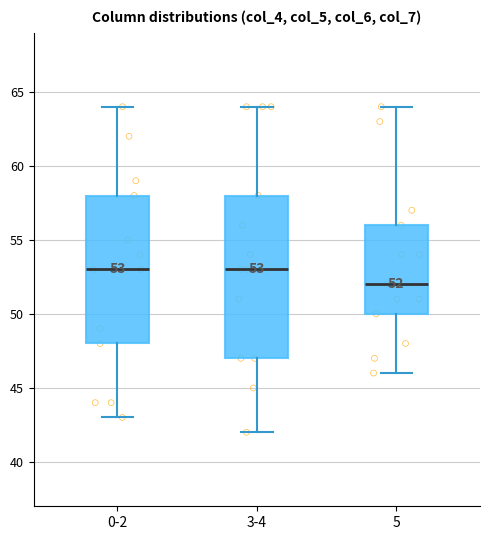

Comparing the boxes themselves (not the whiskers), which one is the tallest?

3-4